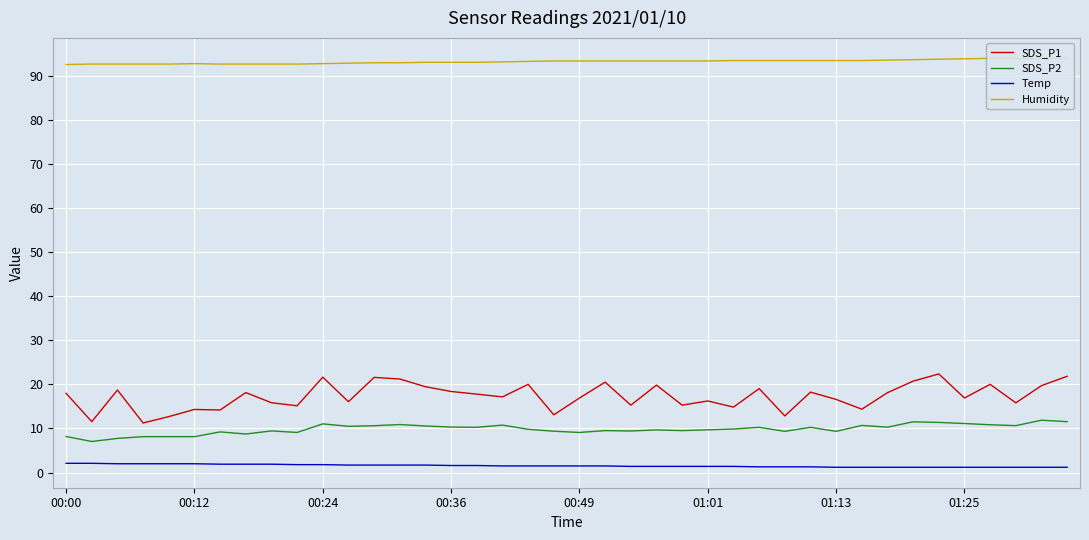

How many lines are shown in the chart?

4